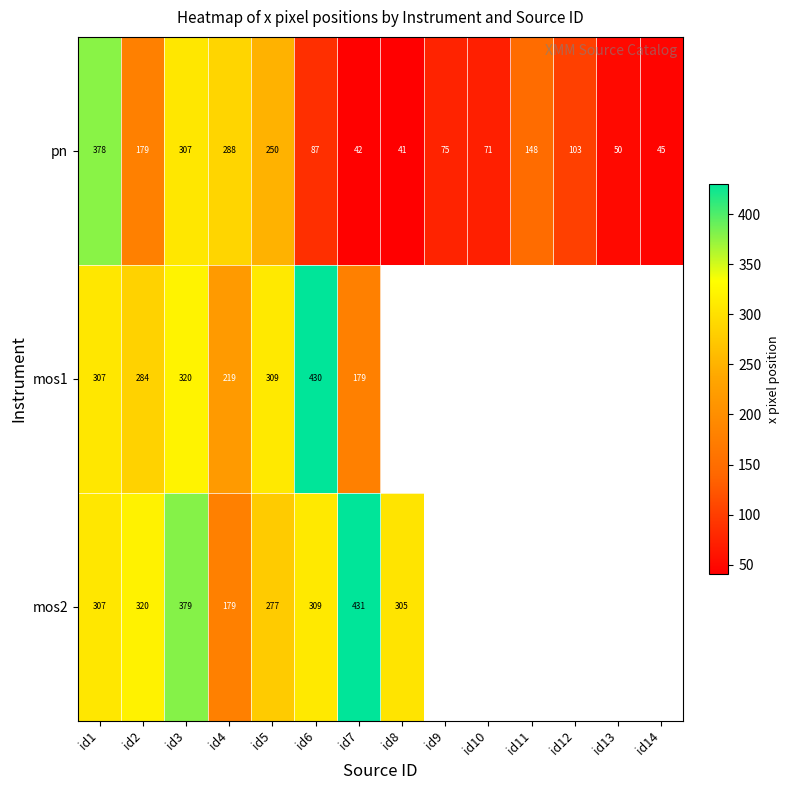

What is the sum of the pn values at id1 and id3?

684.8